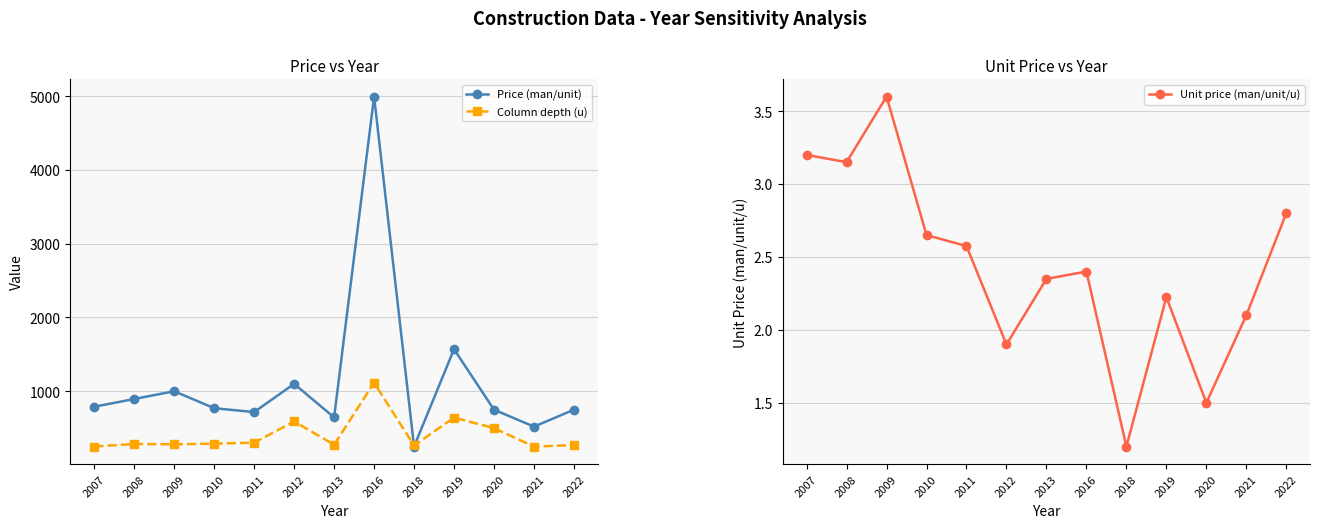

True or false: Price (man/unit) and Unit price (man/unit/u) intersect in this chart.

False